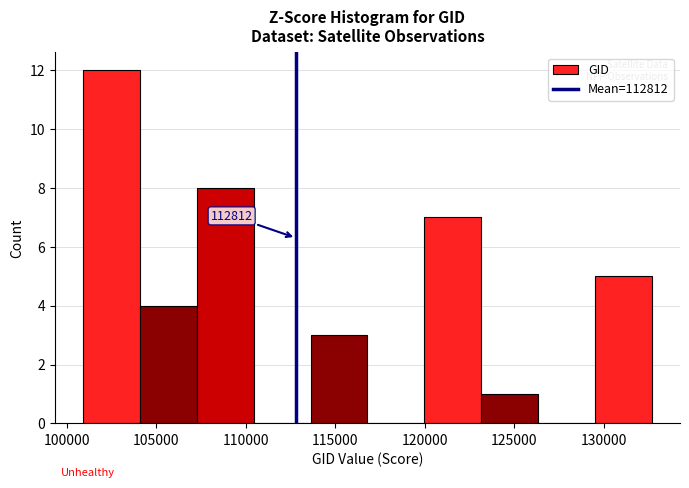

Over which range of the x-axis is the bar tallest?

101000 to 104000